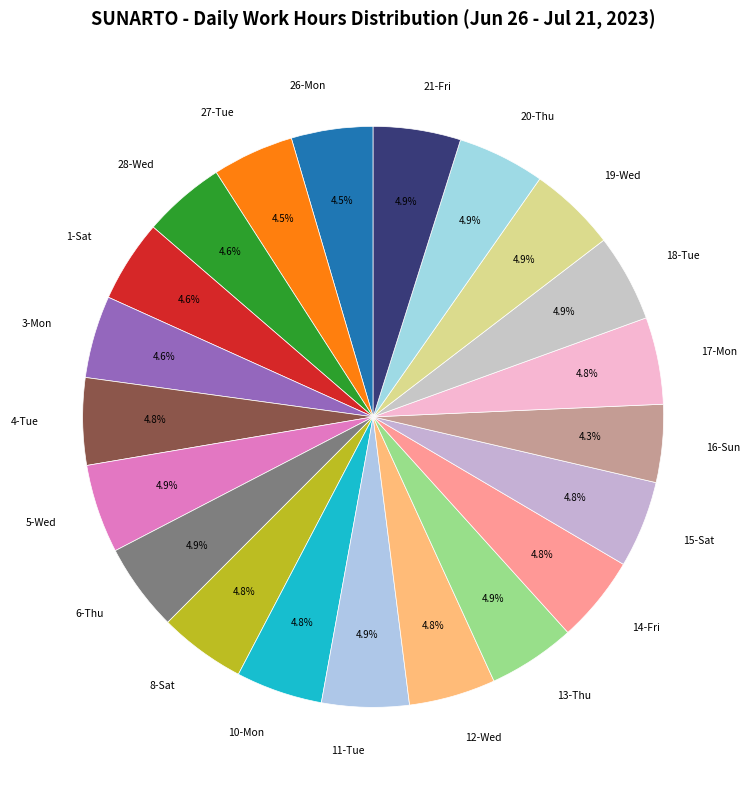

To the nearest percent, what is the difference between the largest and smallest slice percentages?

1%